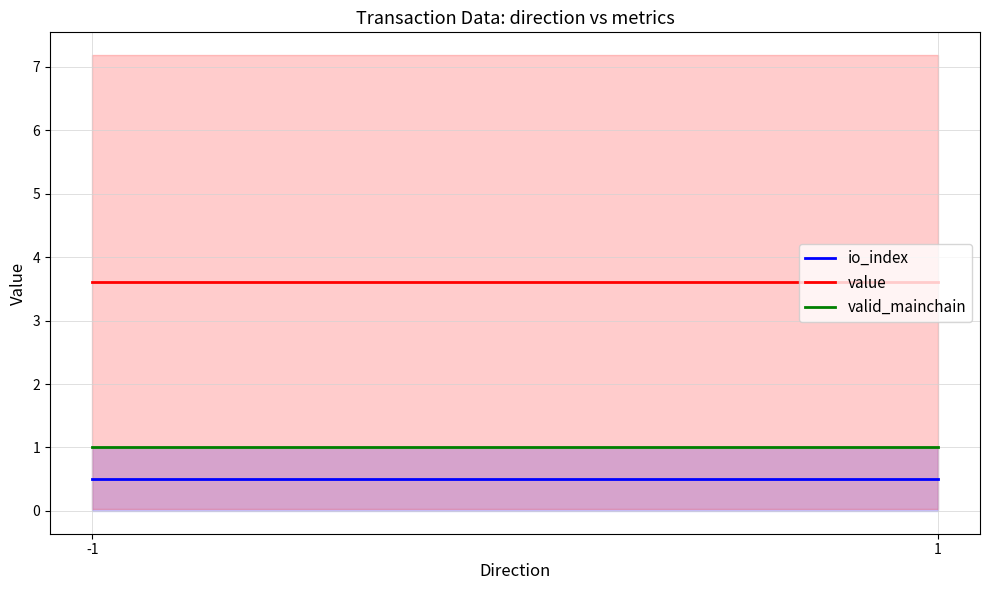

Which label corresponds to the largest value in the chart?

-1